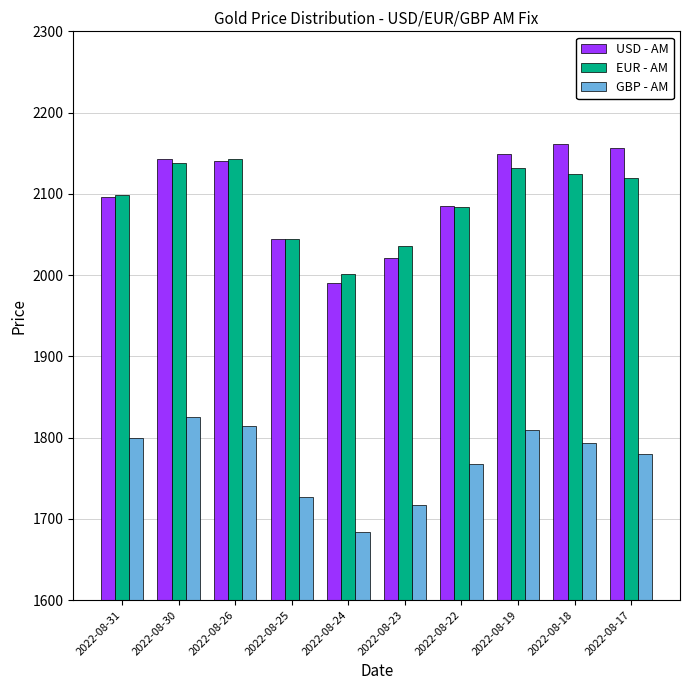

What is the highest value of the EUR - AM series?

2143.2